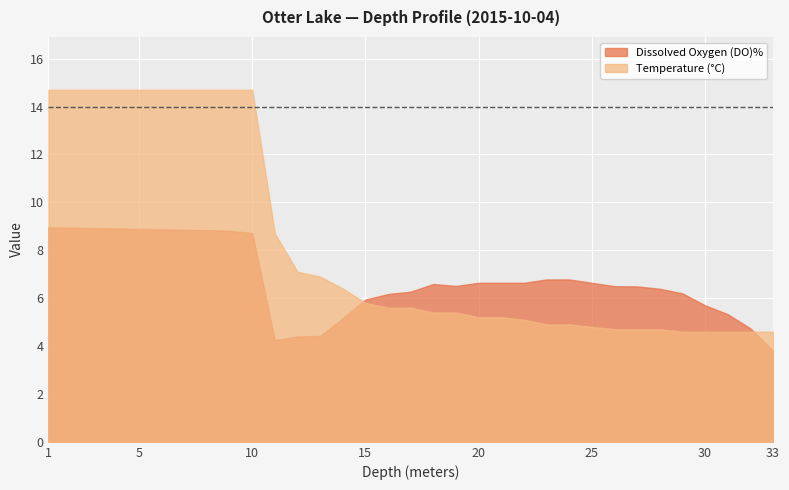

What is the highest value of the Temperature (°C) series?

14.7